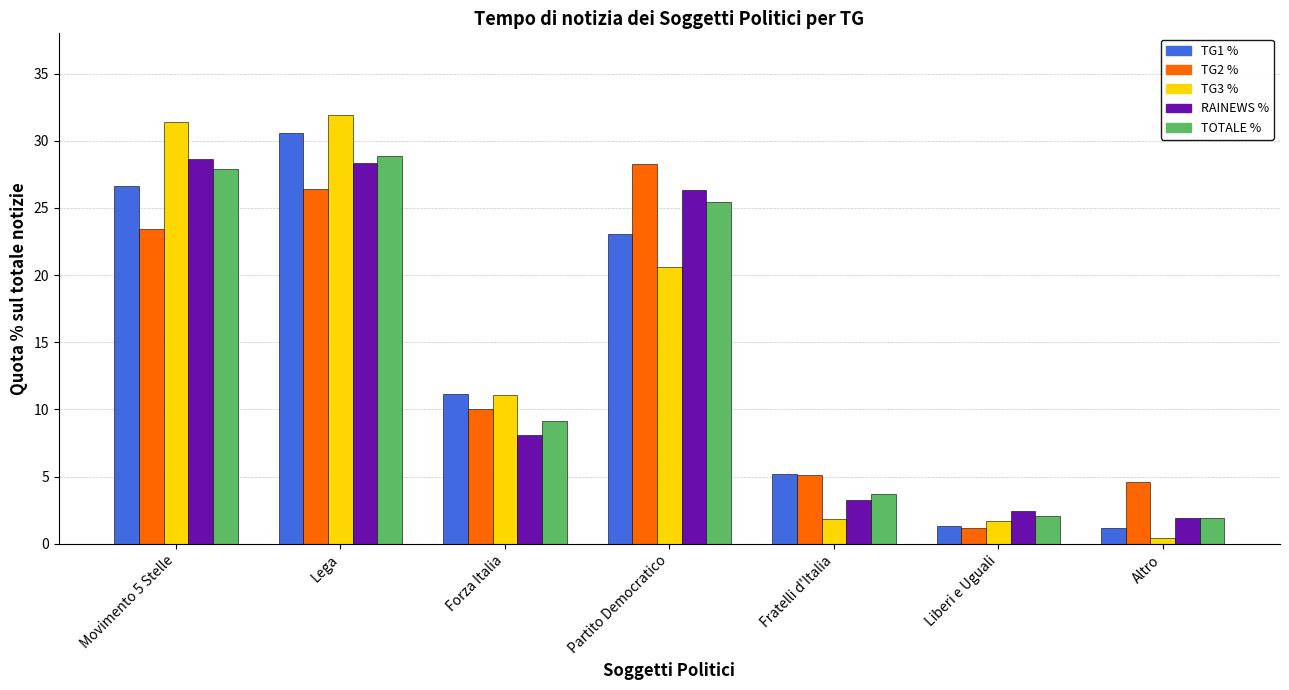

What are all the series names shown in the legend?

TG1 %, TG2 %, TG3 %, RAINEWS %, TOTALE %